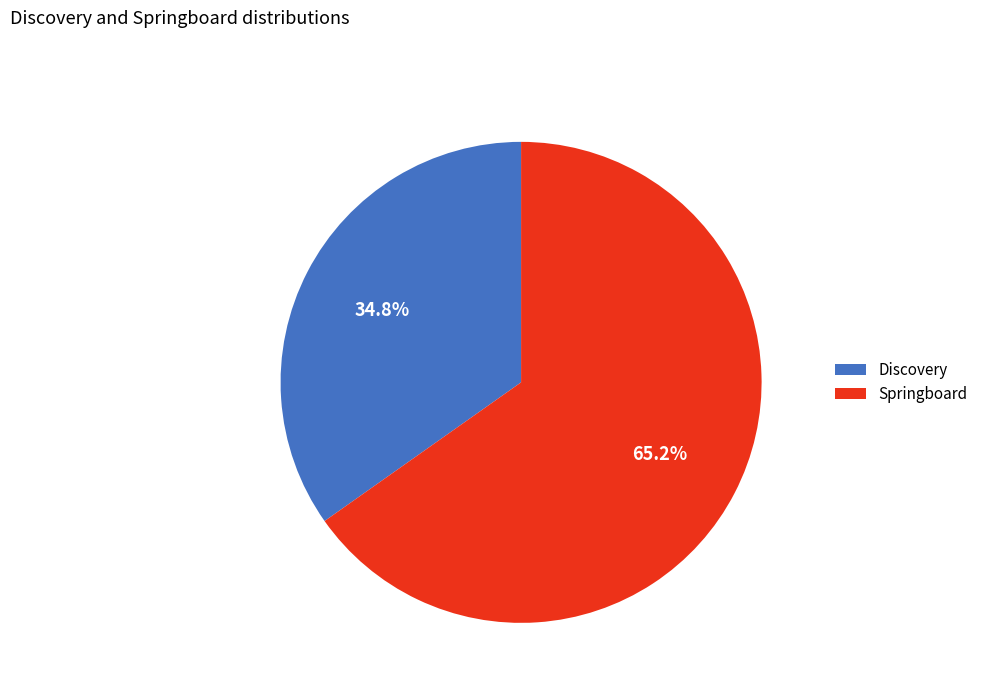

To the nearest percent, what percentage of the pie is Discovery?

35%